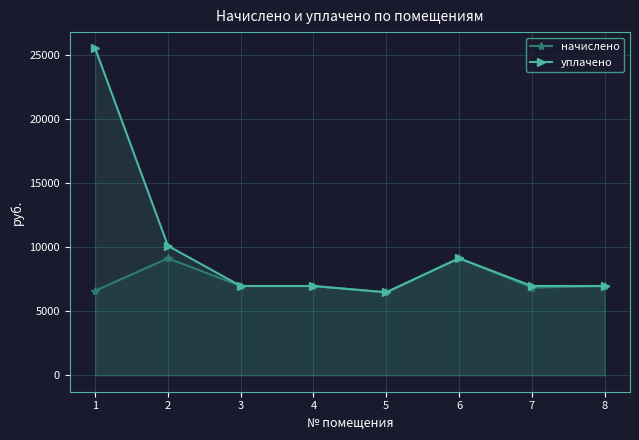

Rank the series by their maximum value, from lowest to highest.

начислено, уплачено